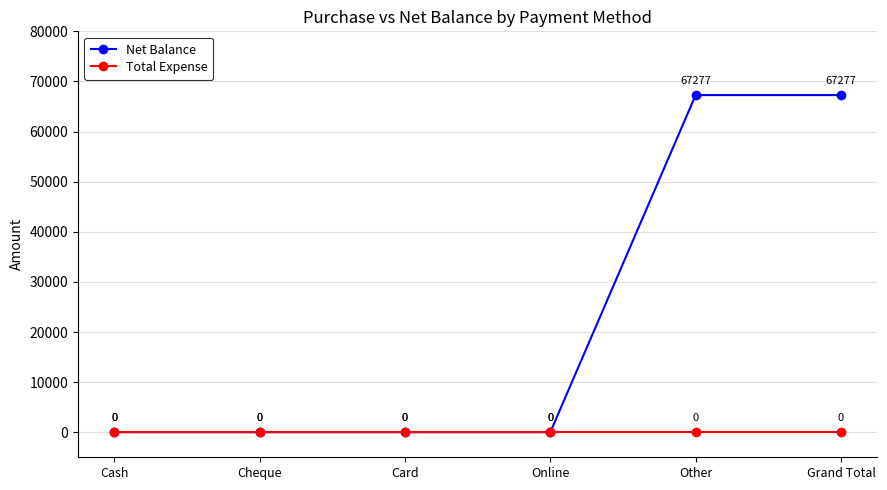

What is the label of the 6th point from the left?

Grand Total